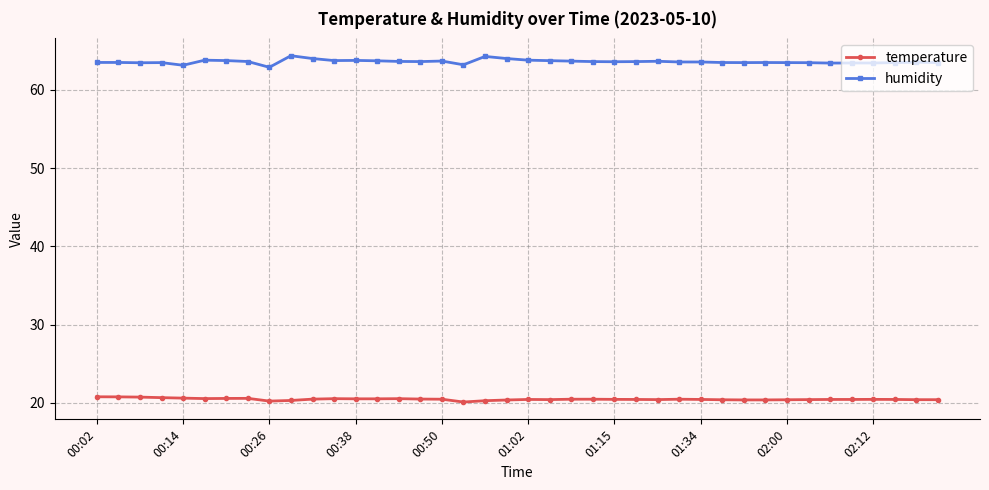

True or false: humidity has more than 1 points higher than both neighbors.

True